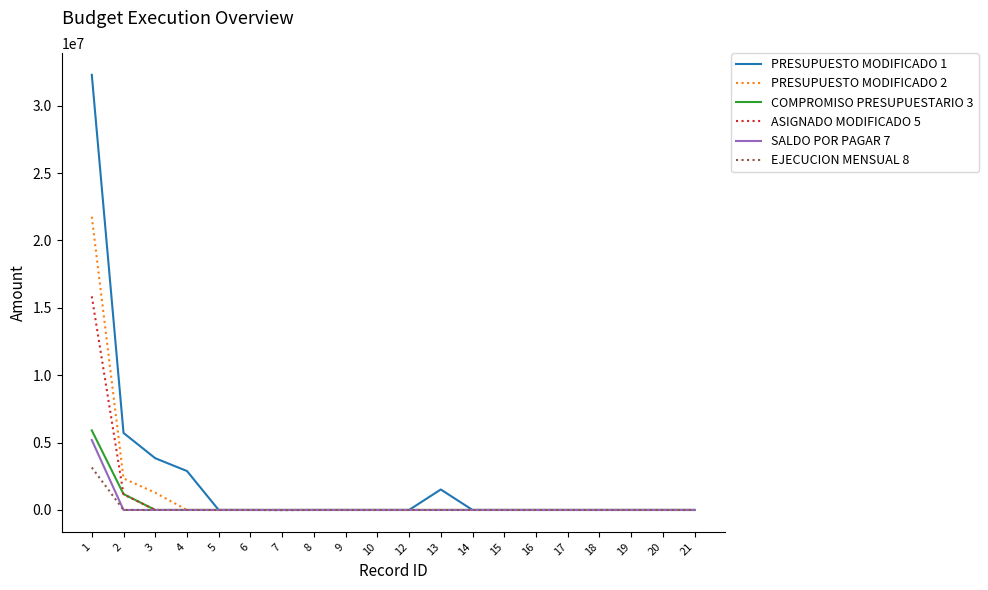

What is the difference between the second highest and second lowest values in the COMPROMISO PRESUPUESTARIO 3 series?

1179757.8